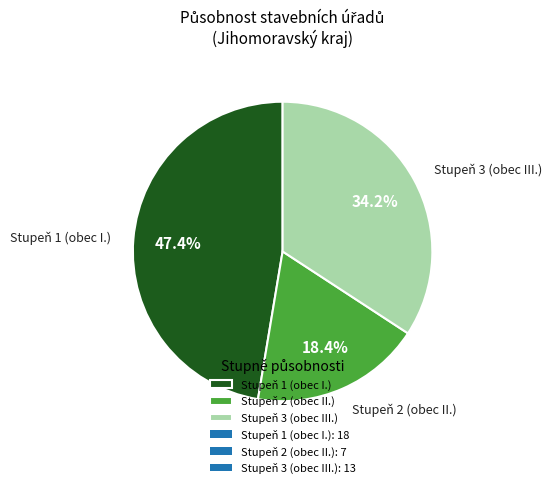

Which slice is the largest?

Stupeň 1 (obec I.)